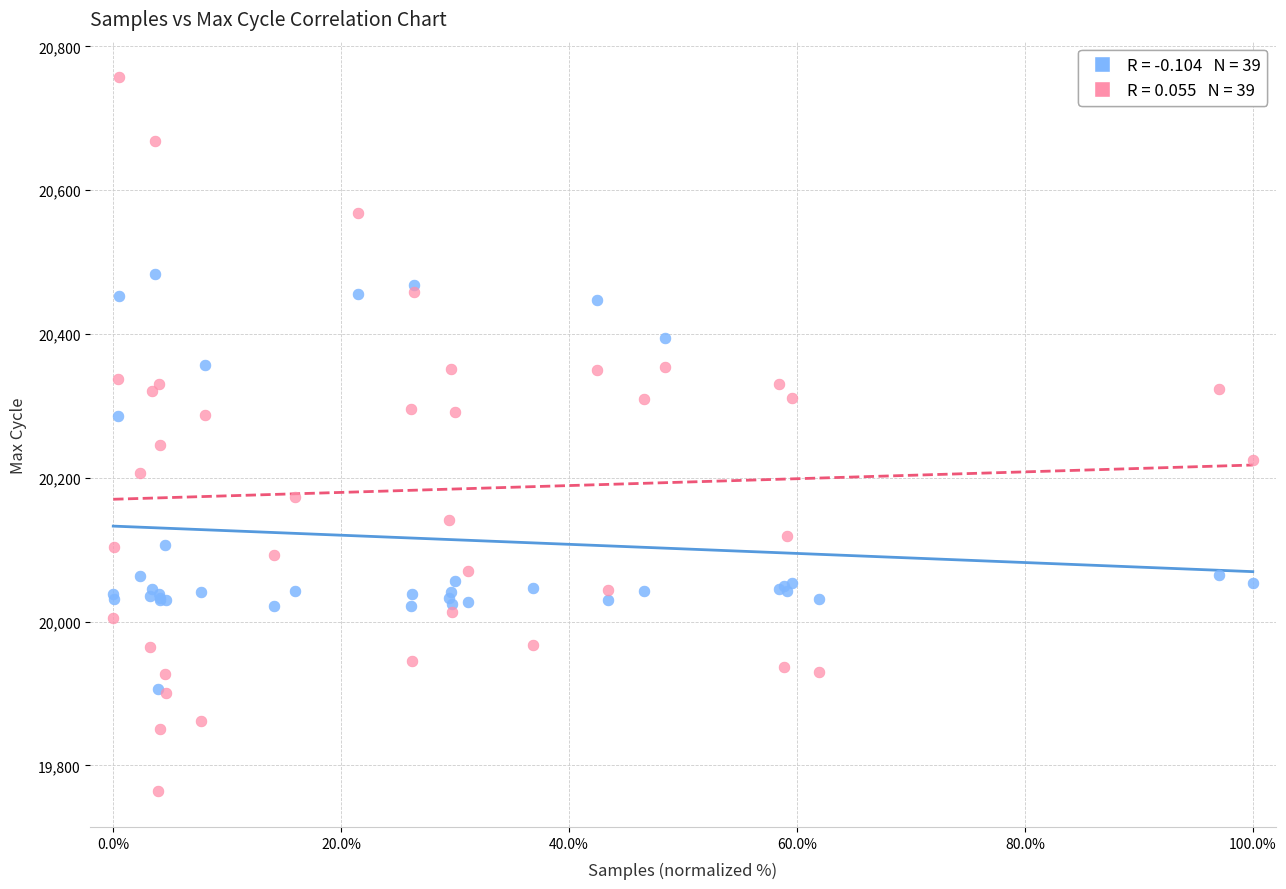

Across all series, what Y value is closest to 20260?

20246